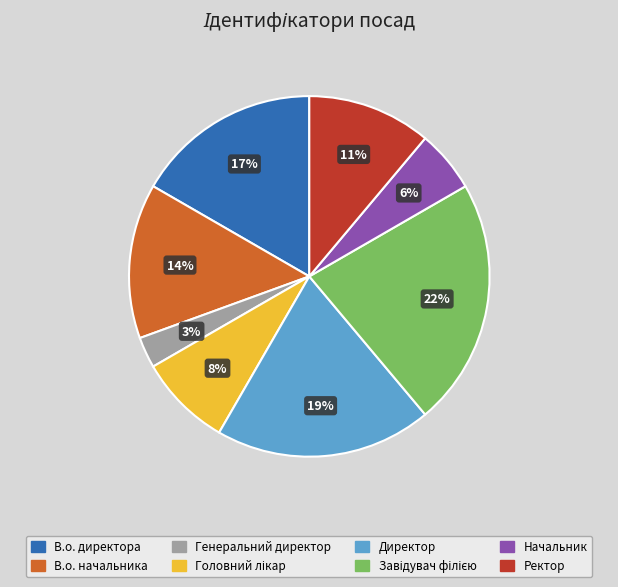

Is the sum of Ректор and В.о. директора greater than half?

No